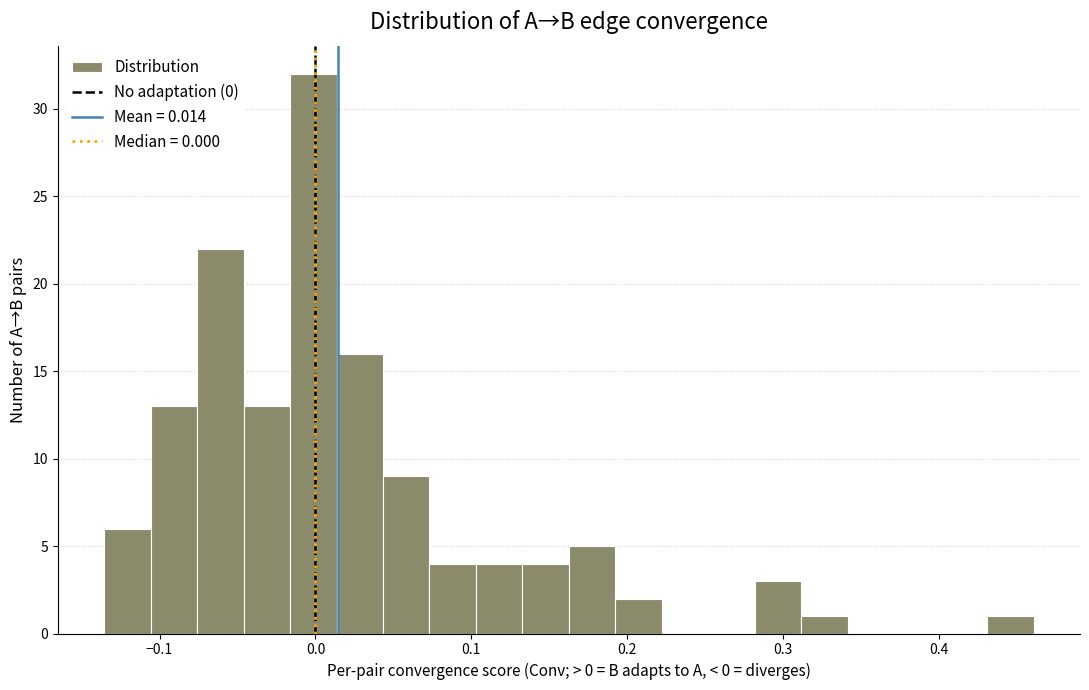

Around what value on the x-axis is the tallest bar? Give the approximate position of its centre, as read against the axis.

0.00